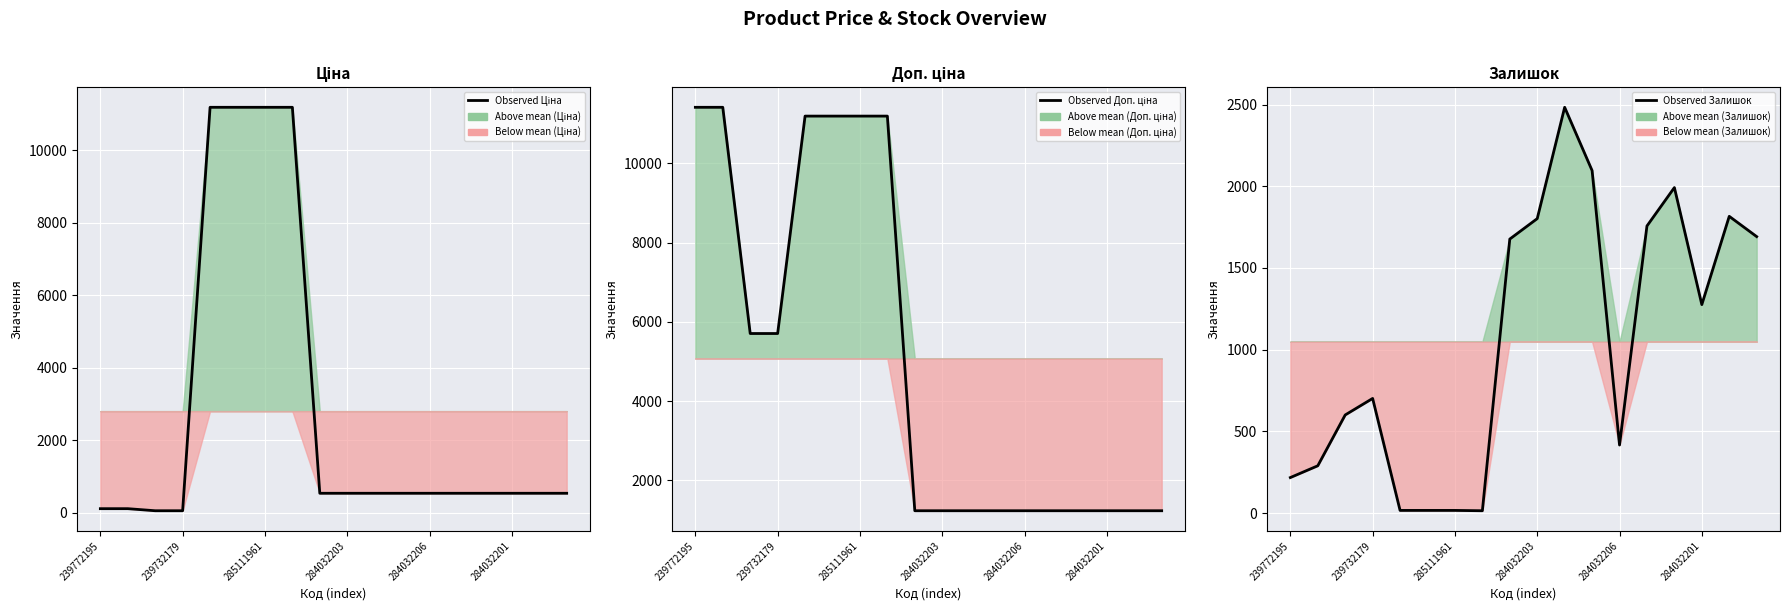

The value of Observed Доп. ціна at 285111961 is 6232.7. True or false?

False